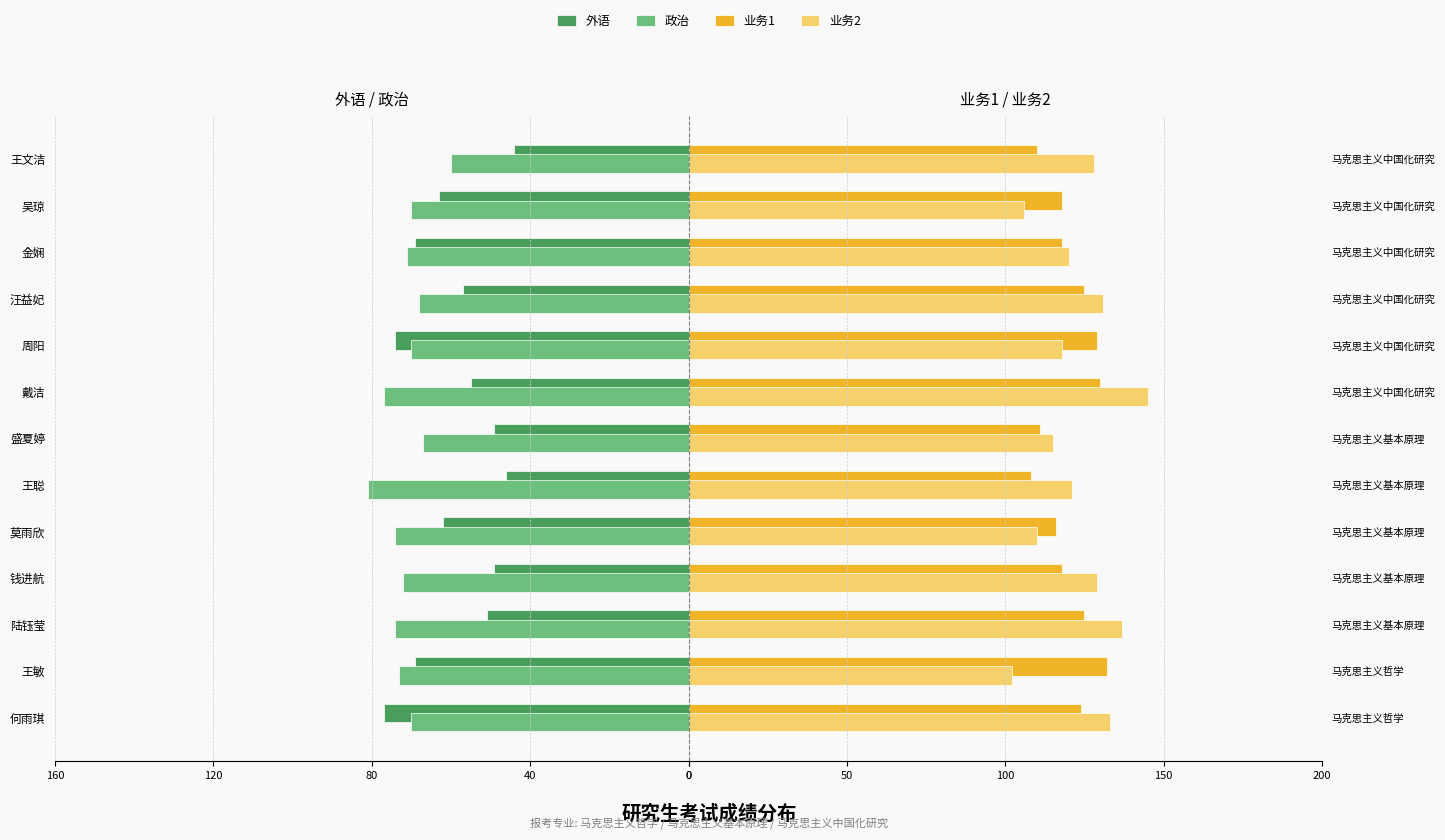

Is it true that 业务1 equals 58 at 马克思主义基本原理?

False